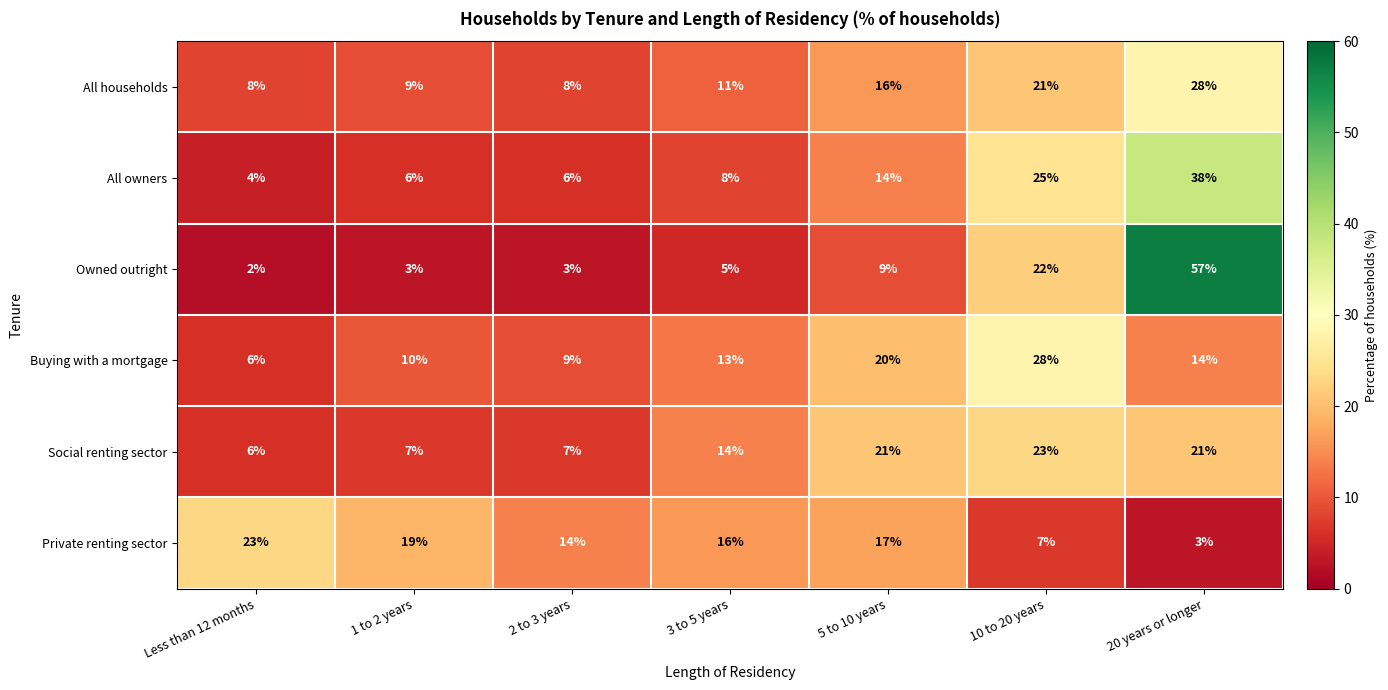

What is the total value across all series at 3 to 5 years?

67